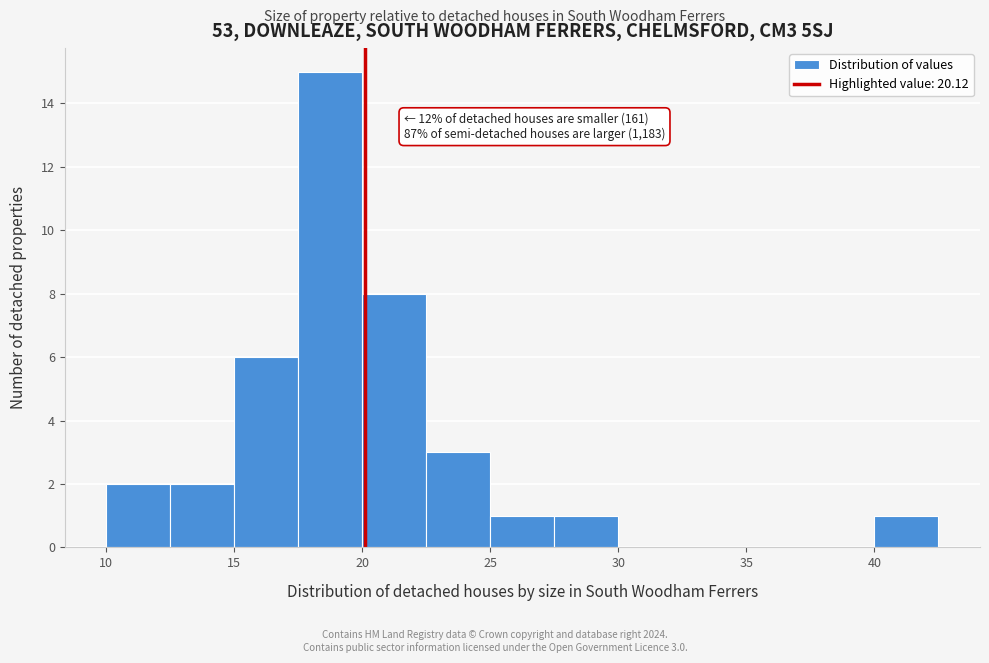

Over which range of the x-axis is the bar tallest?

17.5 to 20.0